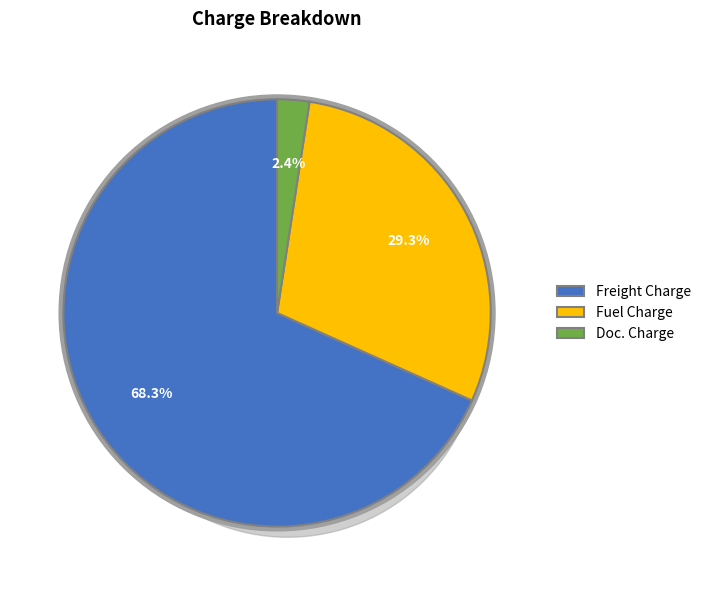

Does any single category account for the majority?

Yes